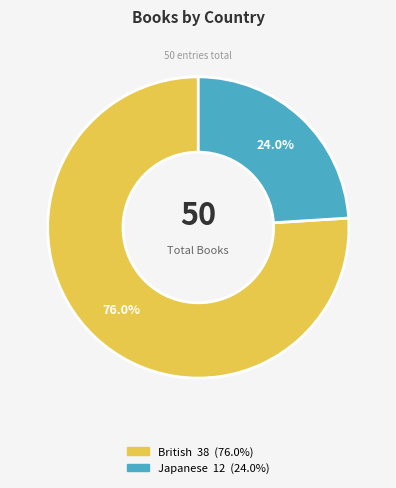

How much of the chart is everything except Japanese?

76.0%